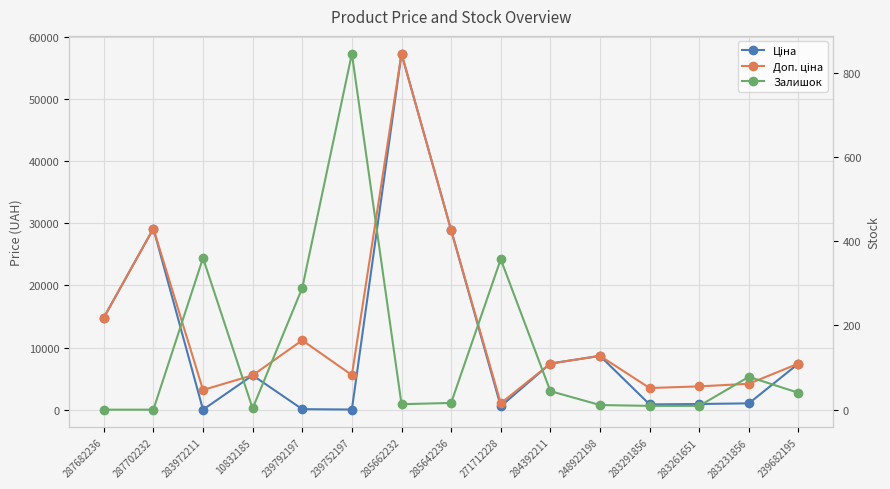

Reading left to right, extract all data points from this chart.

Ціна: 14817.6	29152.3	32.0	5560.3	111.8	55.9	57258.0	28901.7	578.1	7444.6	8679.5	878.0	944.2	1048.4	7444.6
Доп. ціна: 14817.6	29152.3	3205.0	5560.3	11182.0	5591.0	57258.0	28901.7	1060.0	7444.6	8679.5	3511.9	3777.0	4193.5	7444.6
Залишок: 0.0	0.0	360.0	3.0	289.0	845.0	13.0	16.0	357.0	44.0	11.0	9.0	9.0	78.0	40.0